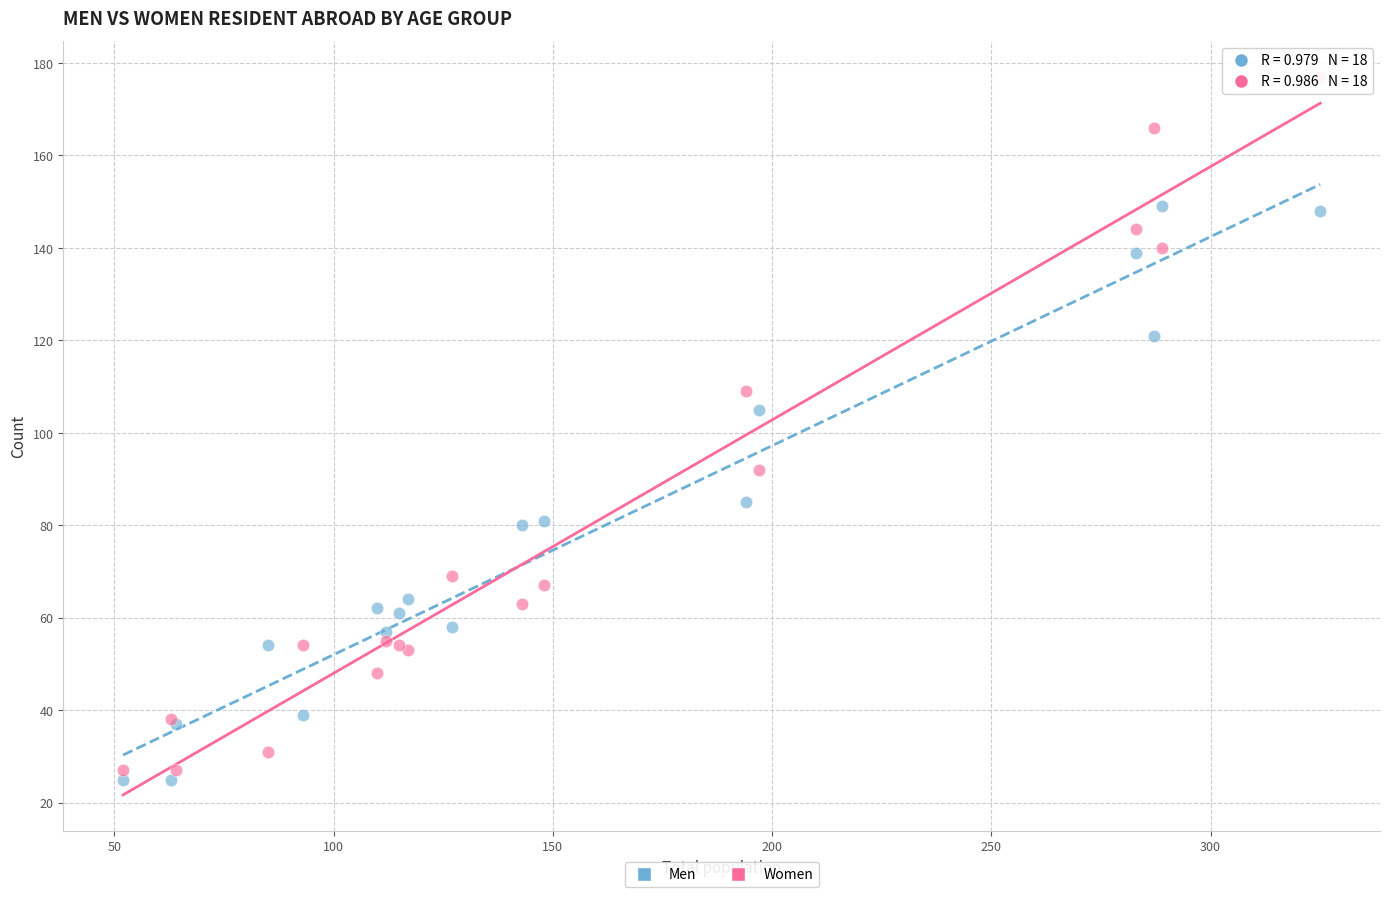

Which series has the largest Y range (max minus min)?

Women